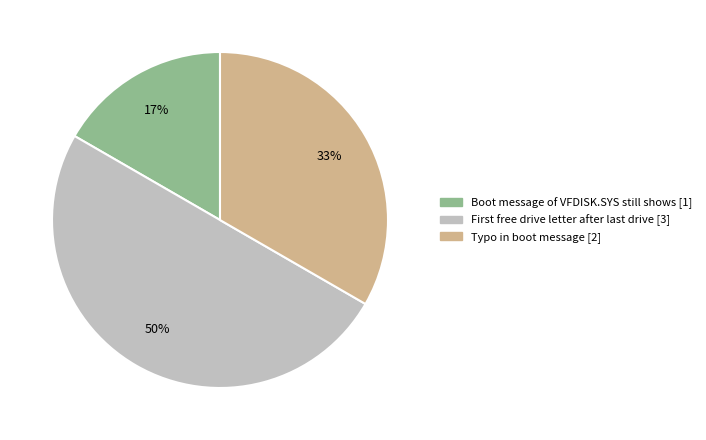

To the nearest percent, what is the difference between the largest and smallest slice percentages?

33%